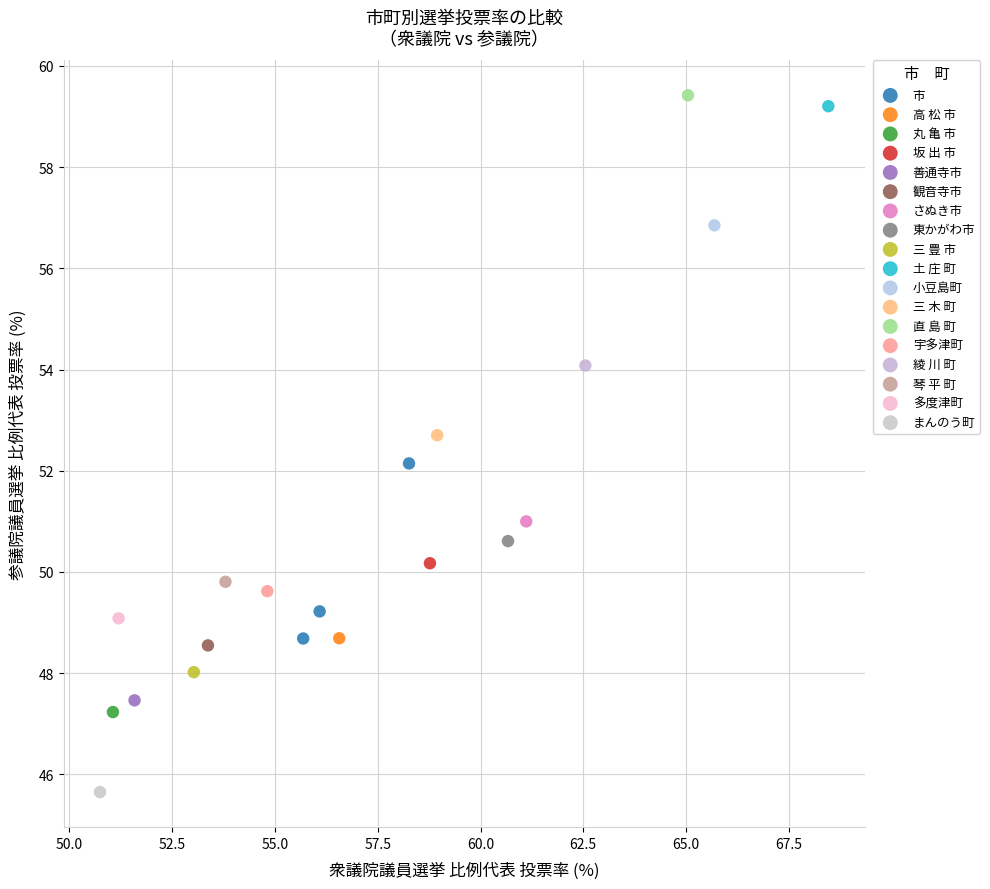

What are all the series names shown in the legend?

市, 高 松 市, 丸 亀 市, 坂 出 市, 善通寺市, 観音寺市, さぬき市, 東かがわ市, 三 豊 市, 土 庄 町, 小豆島町, 三 木 町, 直 島 町, 宇多津町, 綾 川 町, 琴 平 町, 多度津町, まんのう町